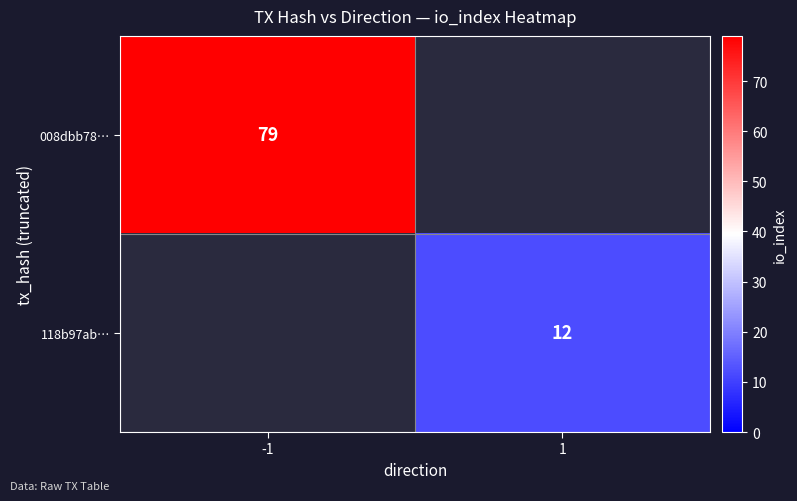

True or false: 118b97ab… has a value of 12 at 1.

True